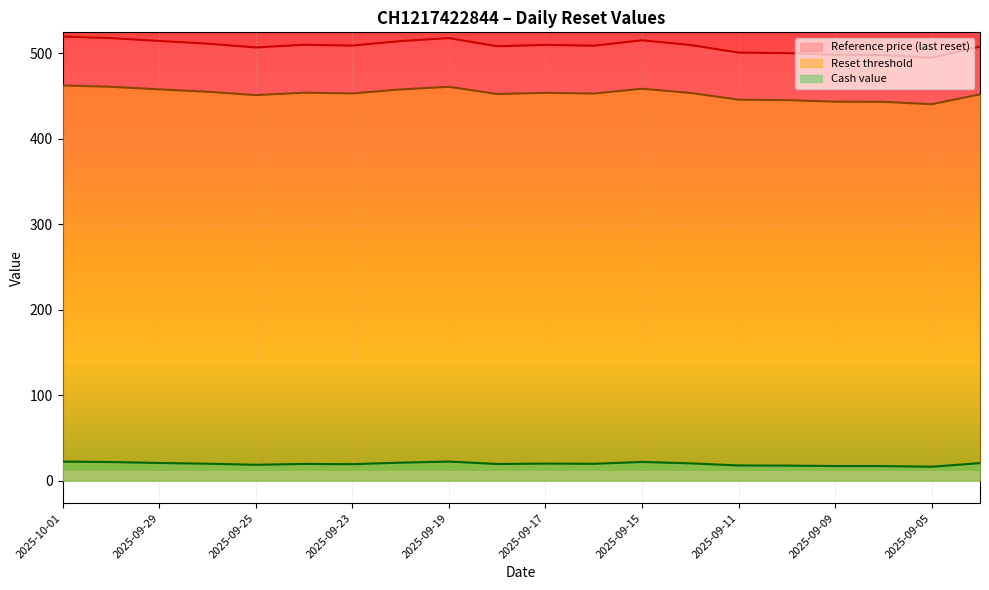

At which category does Reference price reach its first local valley?

2025-09-25